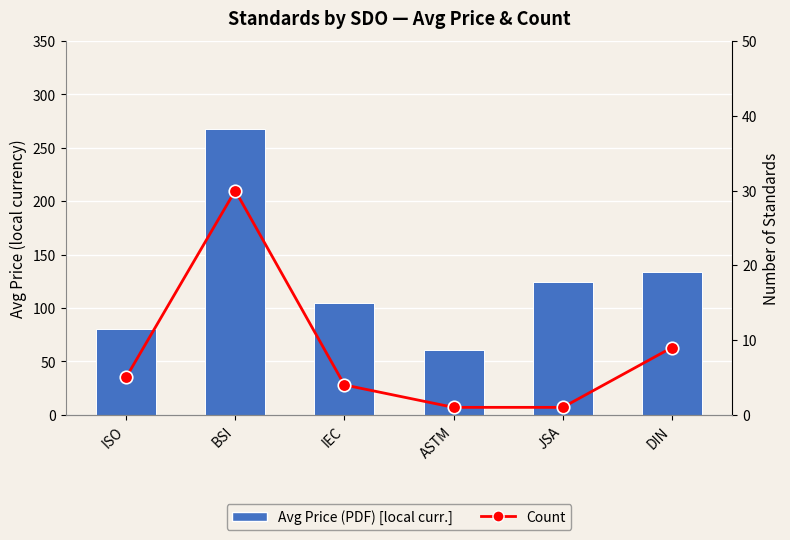

How many data points does each series have?

6